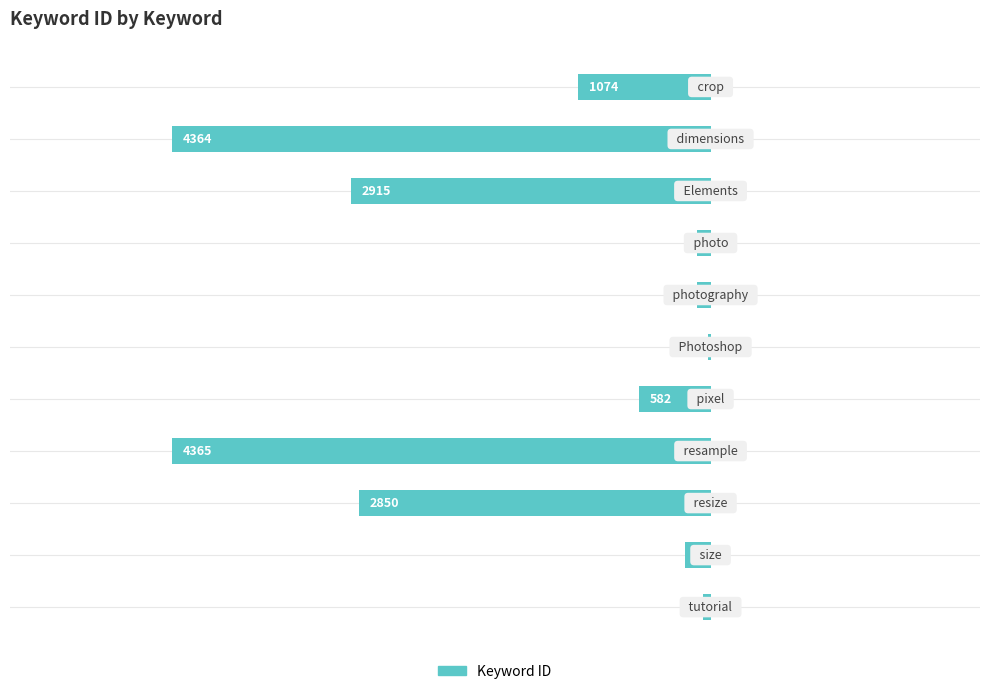

Are the bars horizontal?

Yes